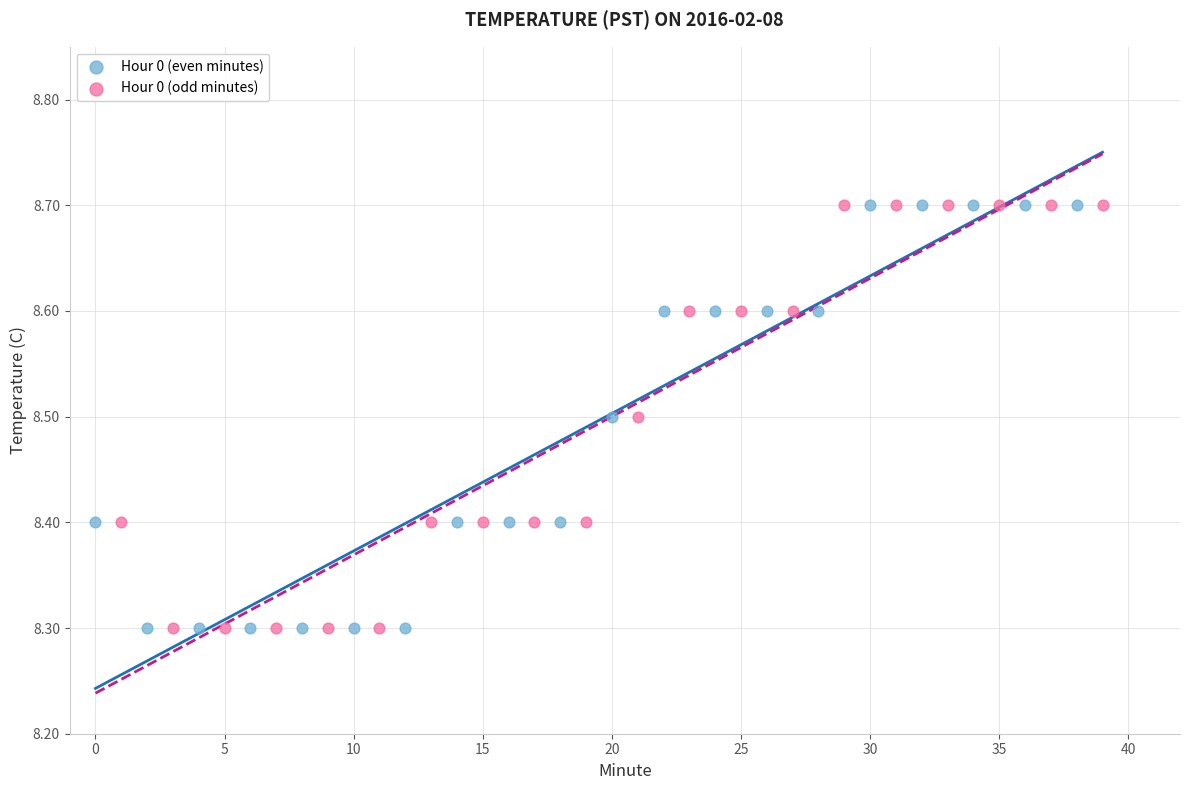

What are all the series names shown in the legend?

Hour 0 (even minutes), Hour 0 (odd minutes)